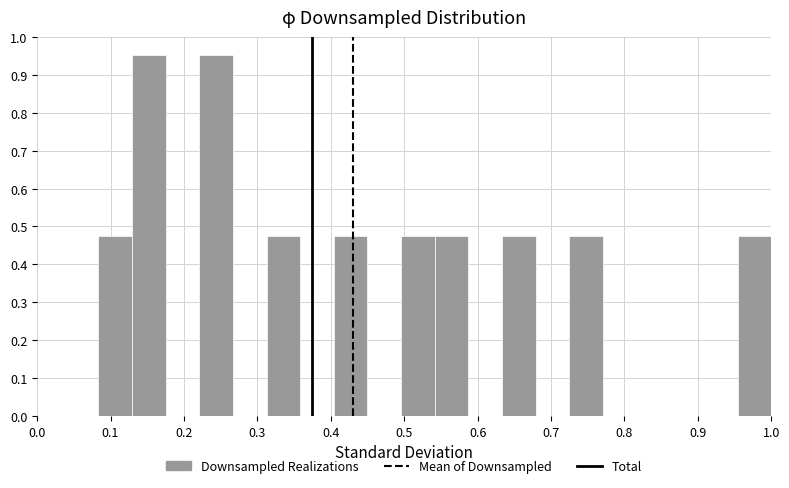

Reading left to right, transcribe this chart: for each bar, give the range it covers on the x-axis and its height. Neither the bar edges nor the heights are printed on the chart, so give them approximately, as read against the axes.

0.08 to 0.13: 0.48
0.13 to 0.18: 0.95
0.18 to 0.22: 0
0.22 to 0.27: 0.95
0.27 to 0.31: 0
0.31 to 0.36: 0.48
0.36 to 0.40: 0
0.40 to 0.45: 0.48
0.45 to 0.50: 0
0.50 to 0.54: 0.48
0.54 to 0.59: 0.48
0.59 to 0.63: 0
0.63 to 0.68: 0.48
0.68 to 0.73: 0
0.73 to 0.77: 0.48
0.77 to 0.82: 0
0.82 to 0.86: 0
0.86 to 0.91: 0
0.91 to 0.95: 0
0.95 to 1.00: 0.48